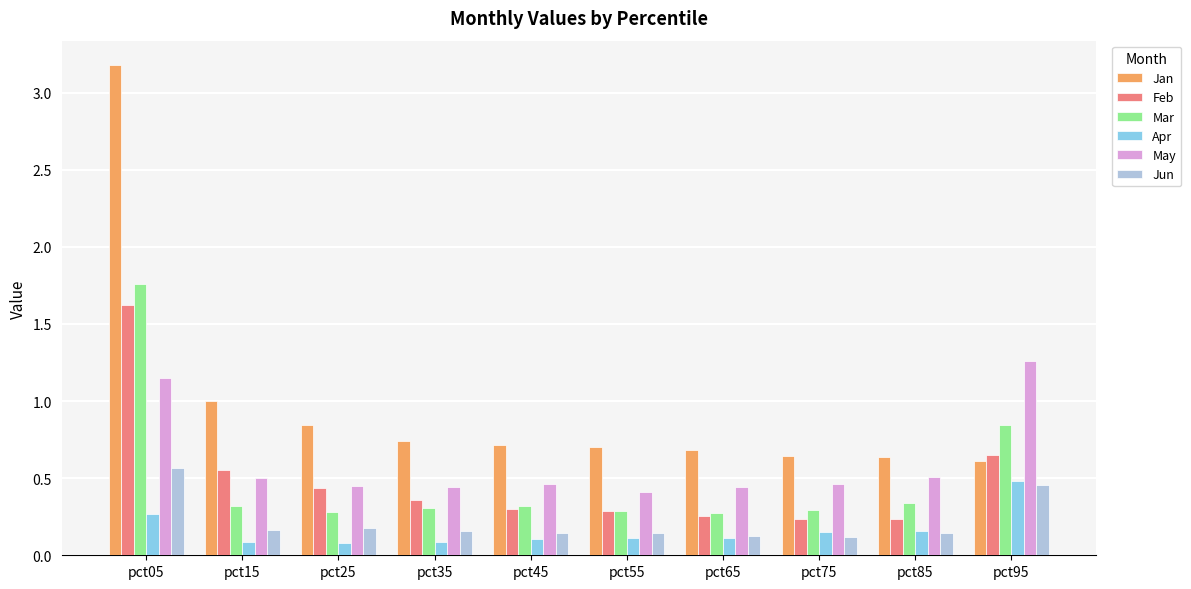

Is it true that Jan equals 1.8 at pct15?

False